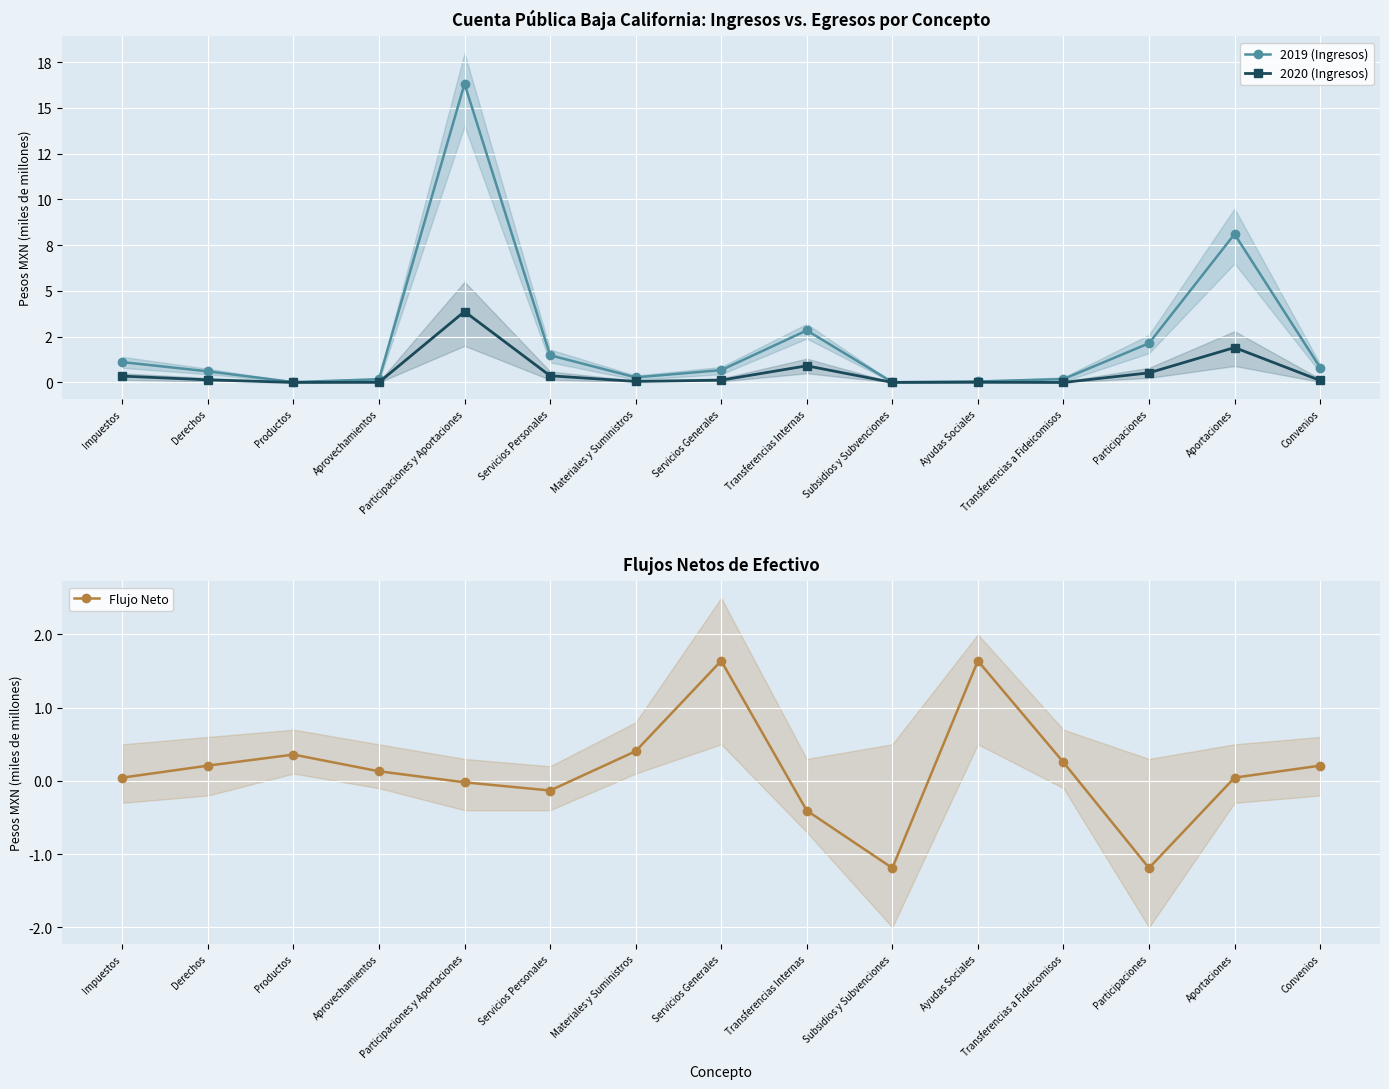

At how many categories does at least one series exceed 8?

2